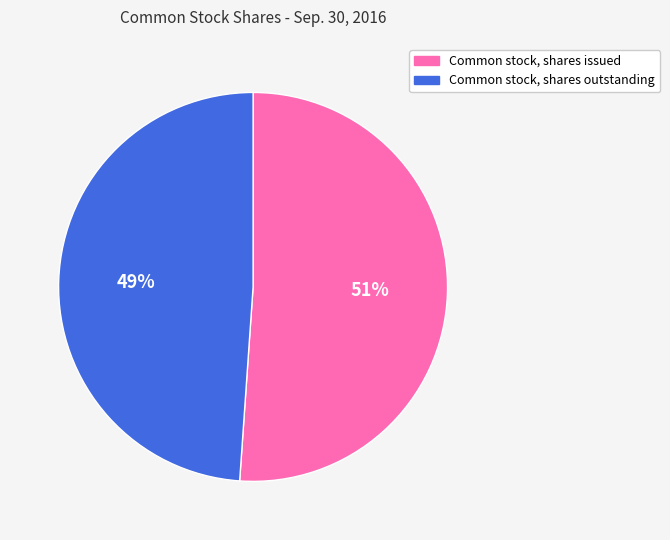

Does any single category account for the majority?

Yes